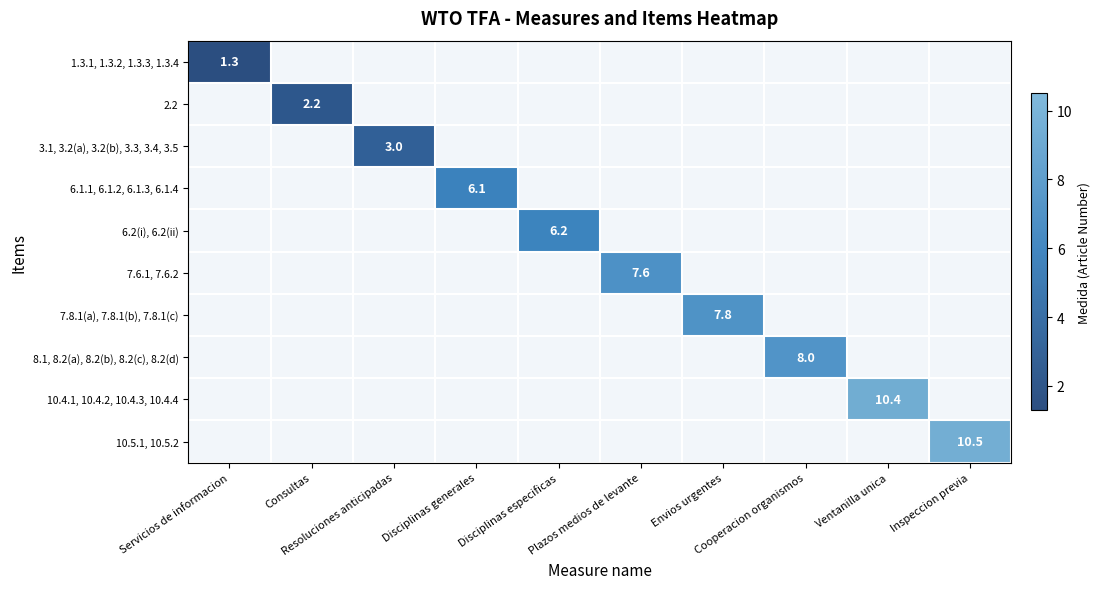

Rank the series by their maximum value, from lowest to highest.

1.3.1, 1.3.2, 1.3.3, 1.3.4, 2.2, 3.1, 3.2(a), 3.2(b), 3.3, 3.4, 3.5, 6.1.1, 6.1.2, 6.1.3, 6.1.4, 6.2(i), 6.2(ii), 7.6.1, 7.6.2, 7.8.1(a), 7.8.1(b), 7.8.1(c), 8.1, 8.2(a), 8.2(b), 8.2(c), 8.2(d), 10.4.1, 10.4.2, 10.4.3, 10.4.4, 10.5.1, 10.5.2